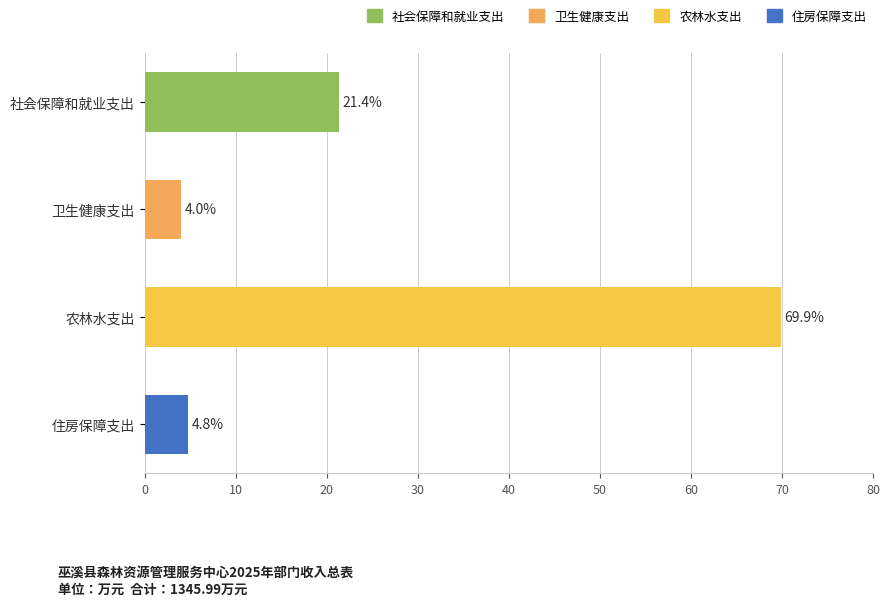

What value does the data have at 住房保障支出?

4.8